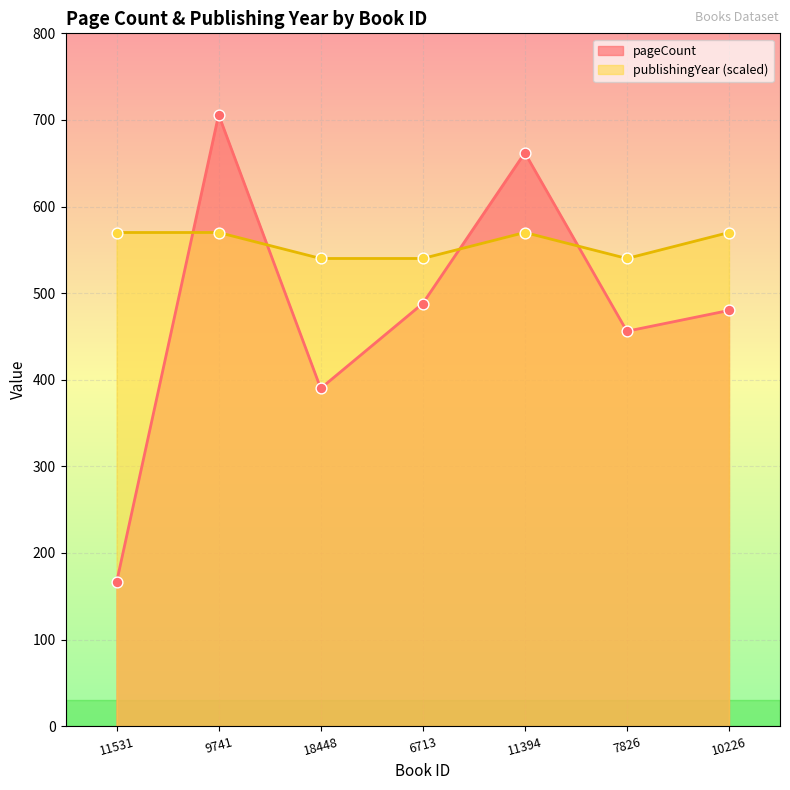

At which category is the sum across all series the highest?

9741